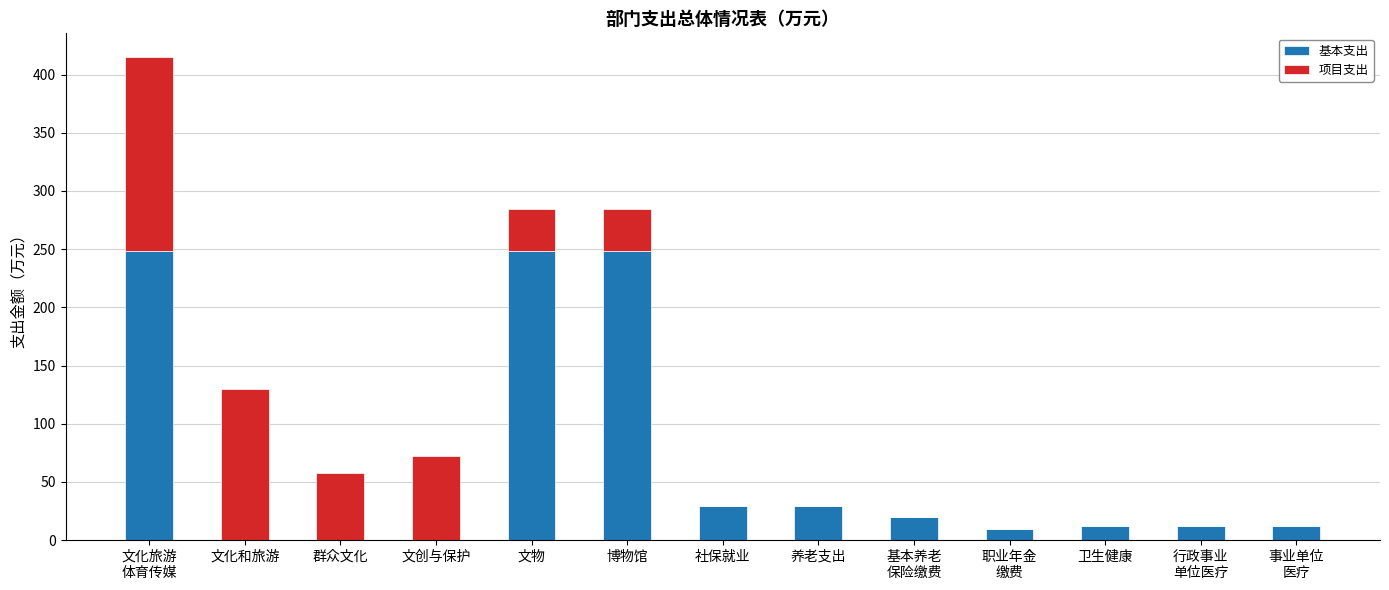

True or false: 基本支出 has a value of 248.5 at 文物.

True